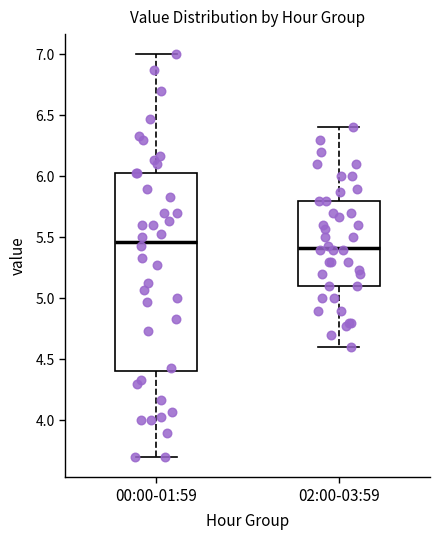

Which box is the tallest, from its lower edge to its upper edge?

00:00-01:59